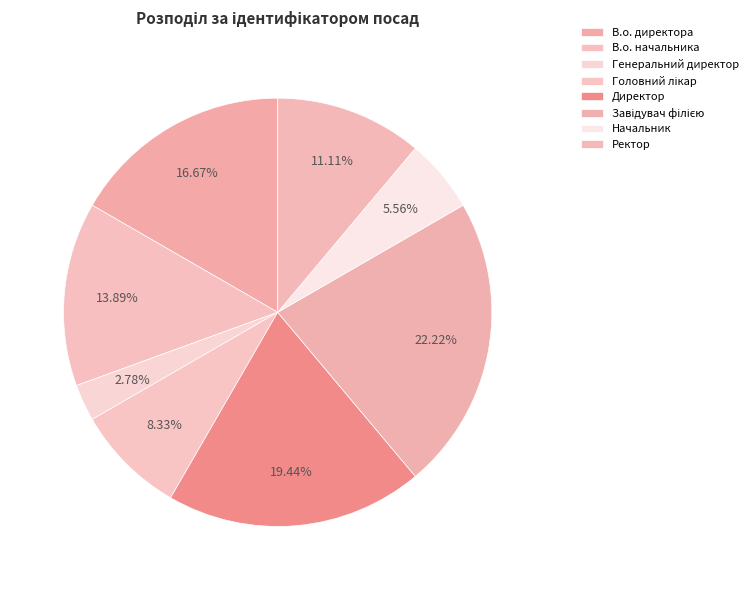

Which has a higher value, В.о. директора or В.о. начальника?

В.о. директора